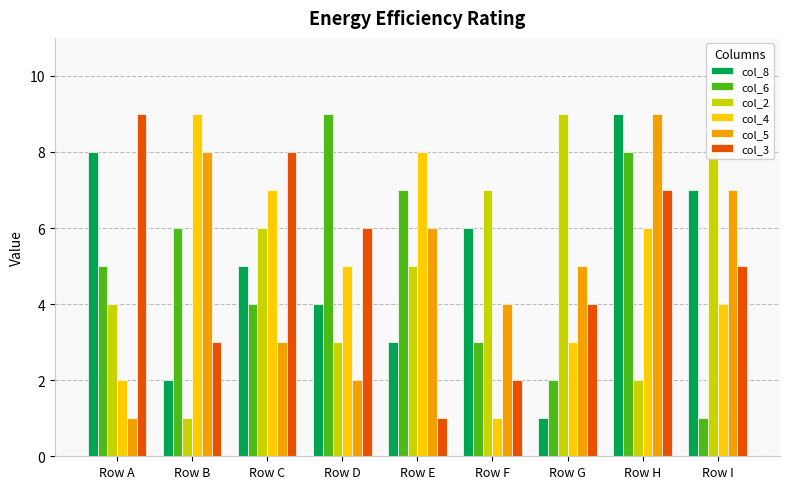

Rank the series at Row D from highest to lowest value.

col_6, col_3, col_4, col_8, col_2, col_5